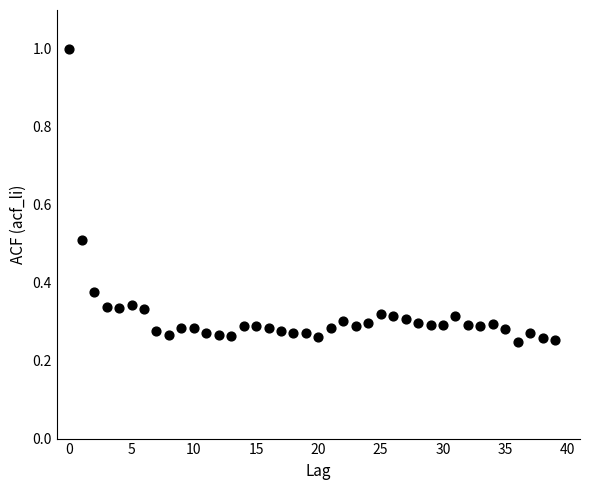

What is the range of Y values (max minus min)?

0.8